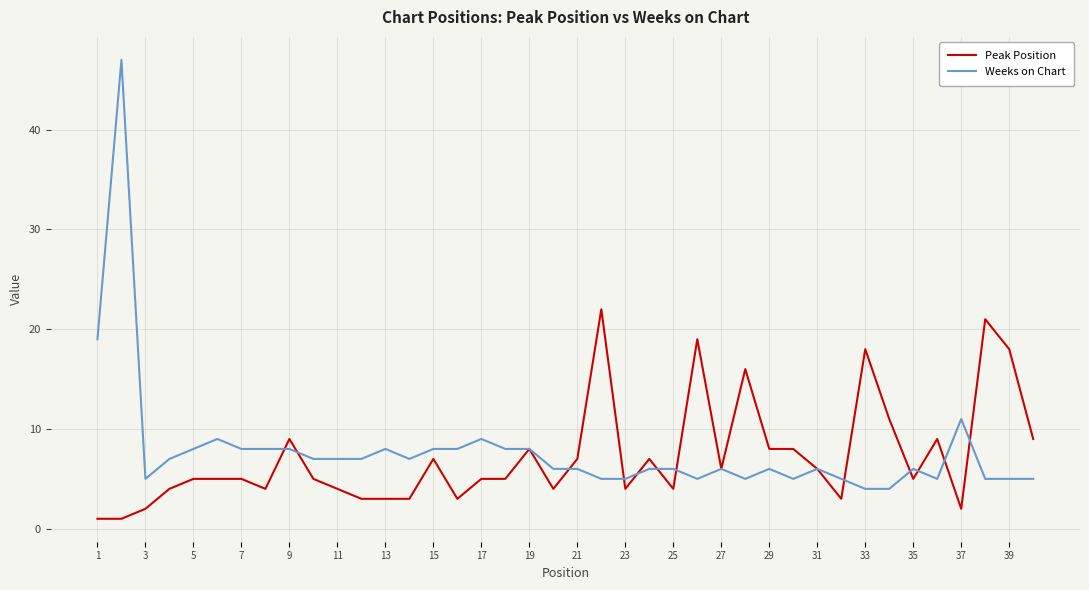

Which series has the largest range (max minus min)?

Weeks on Chart